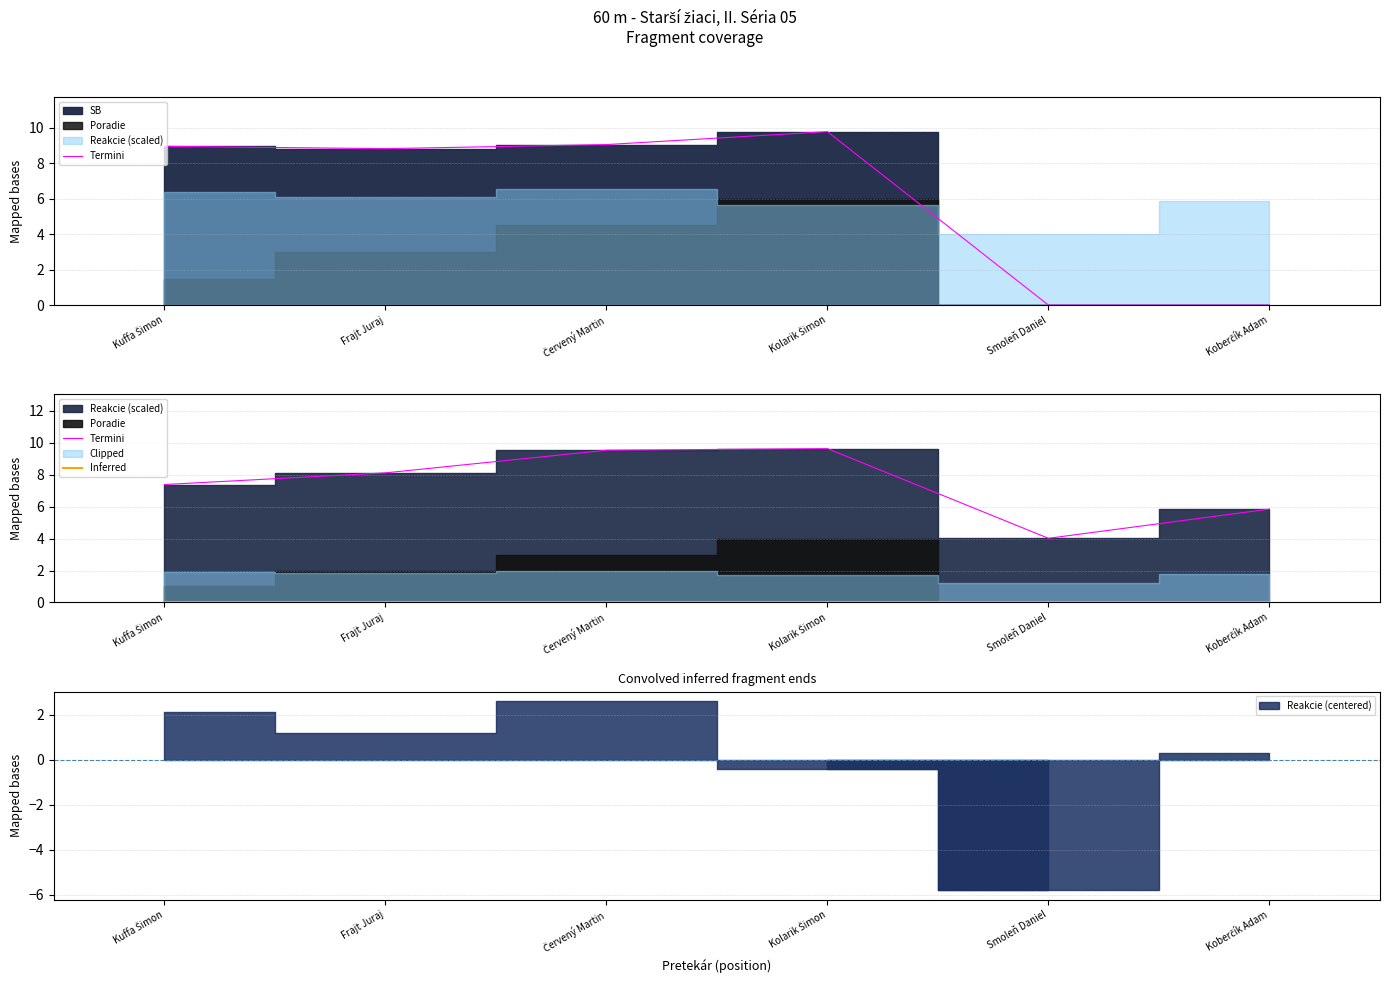

True or false: Termini and Inferred cross at least once.

False